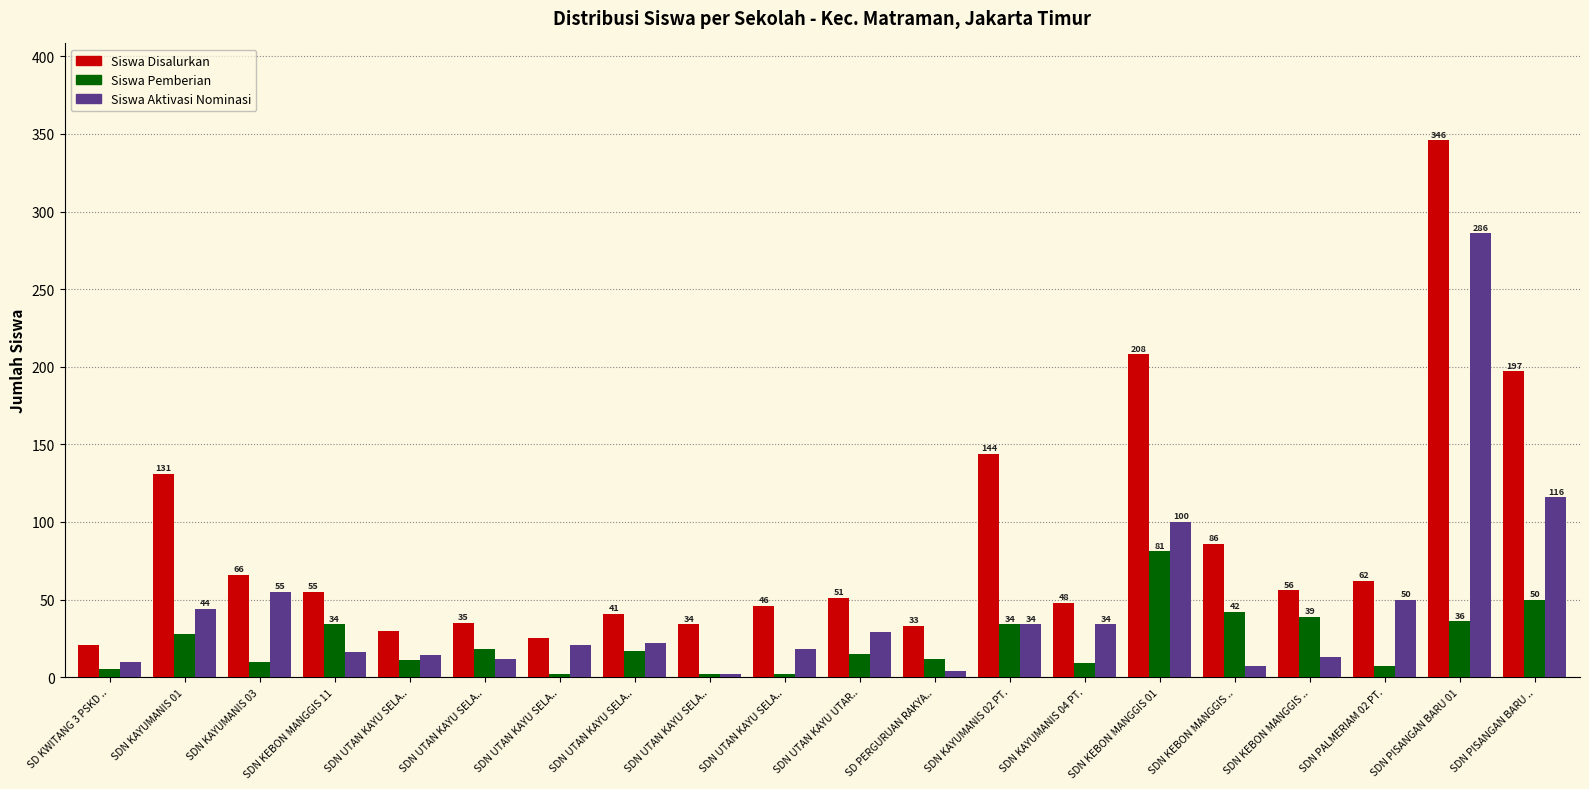

How many series are shown in this chart?

3